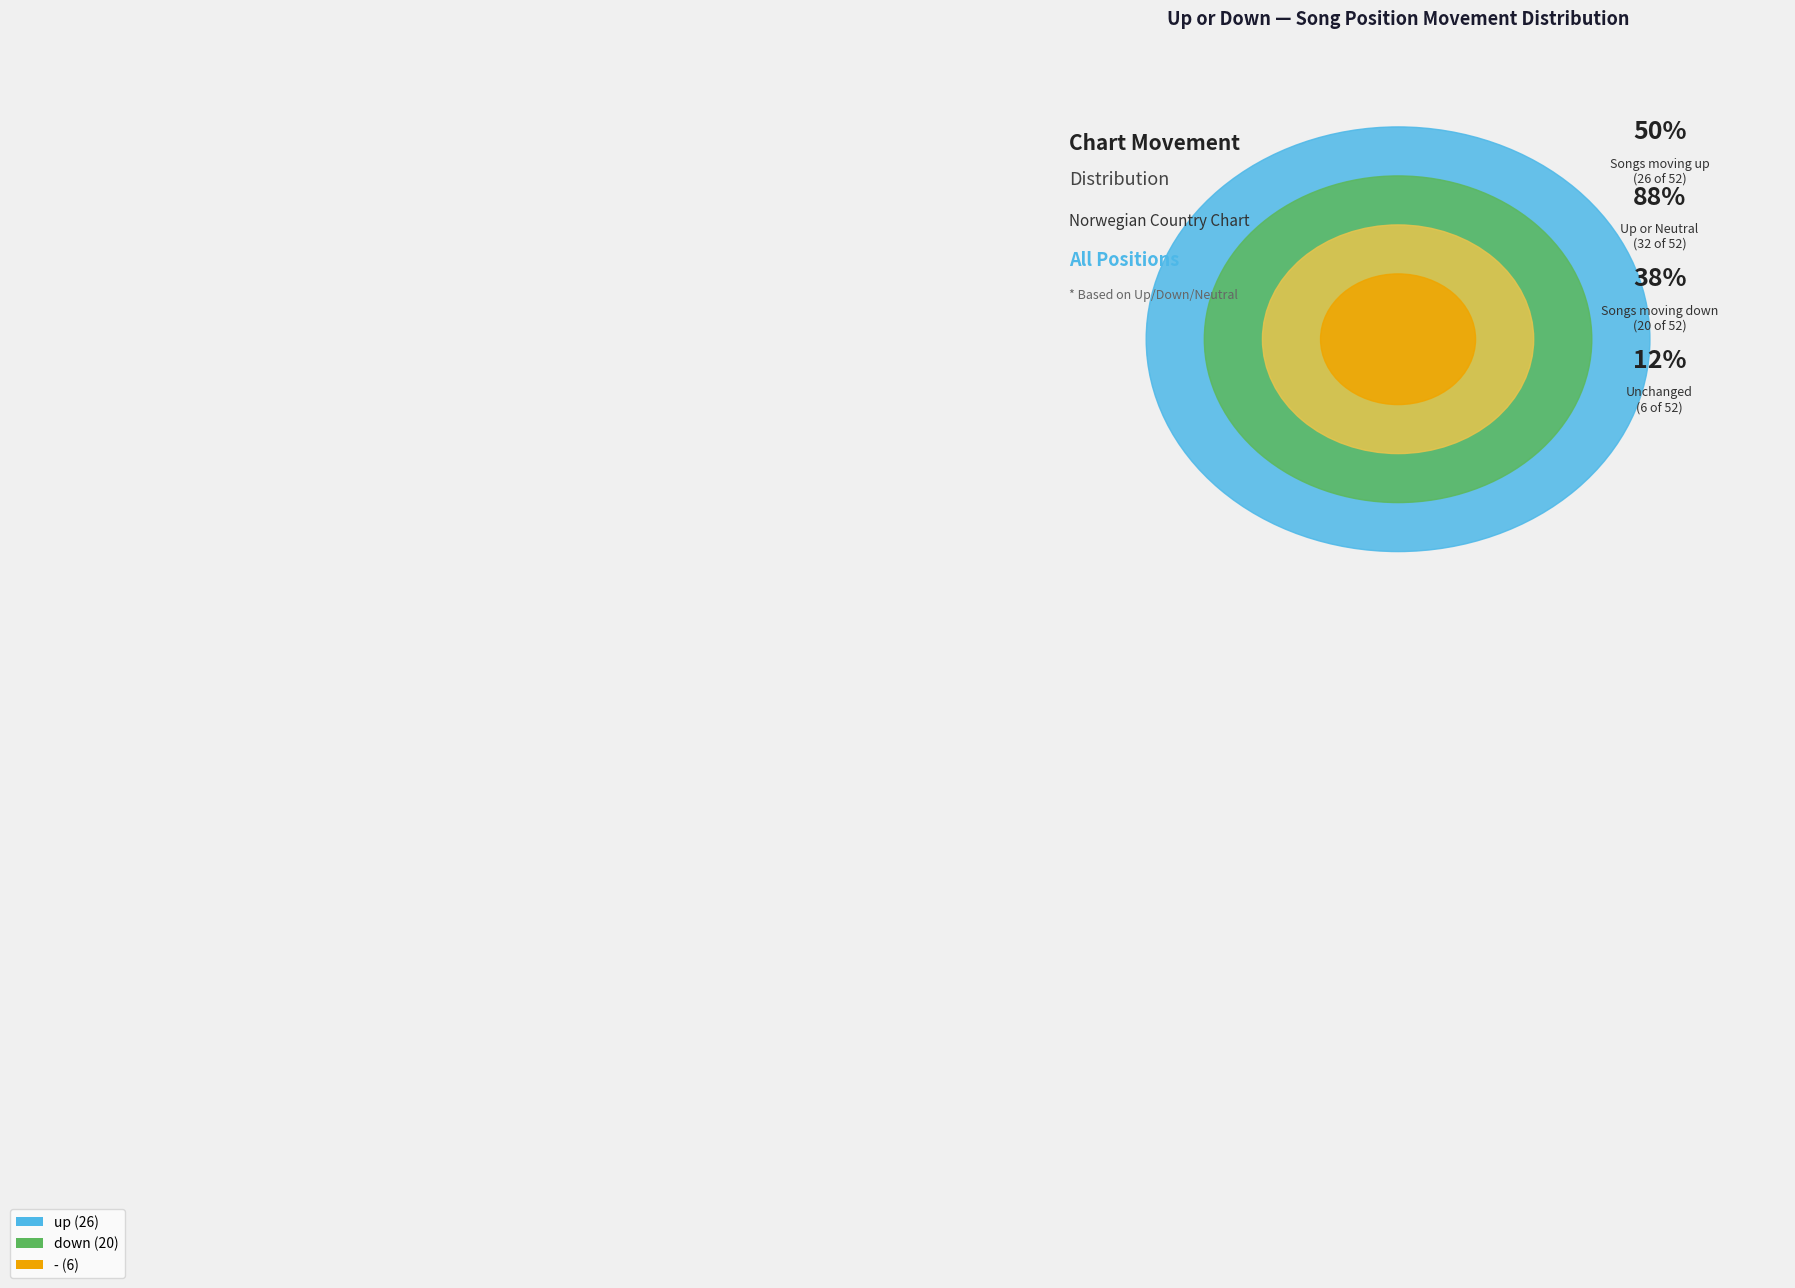

How many segments does this pie chart have?

3